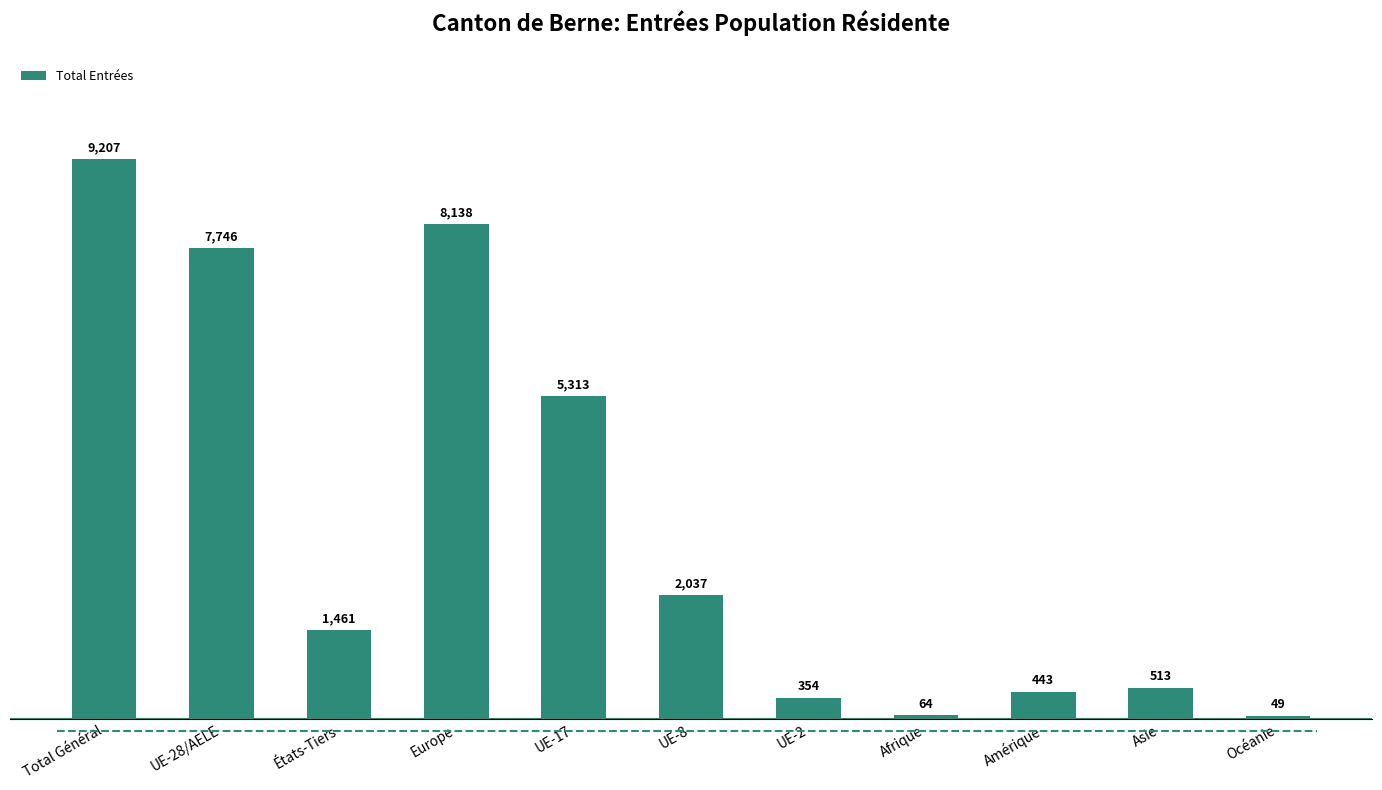

What is the change in value from Europe to UE-2?

-7784